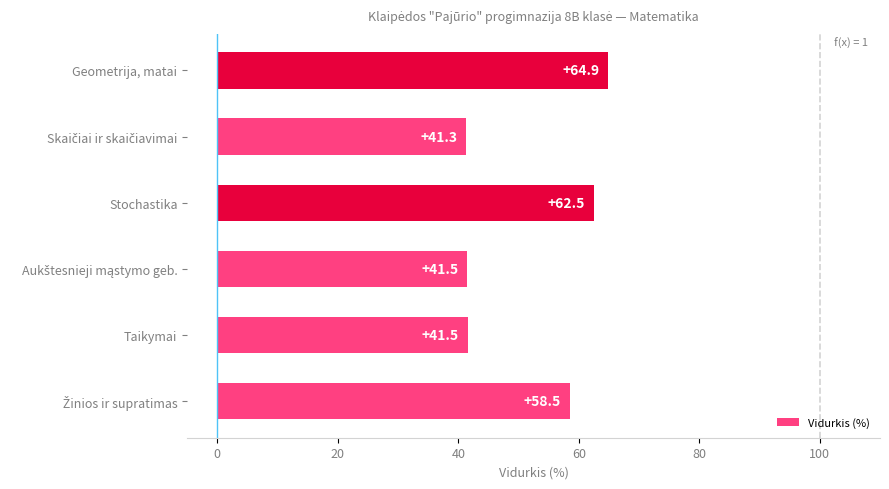

What is the average value?

51.7